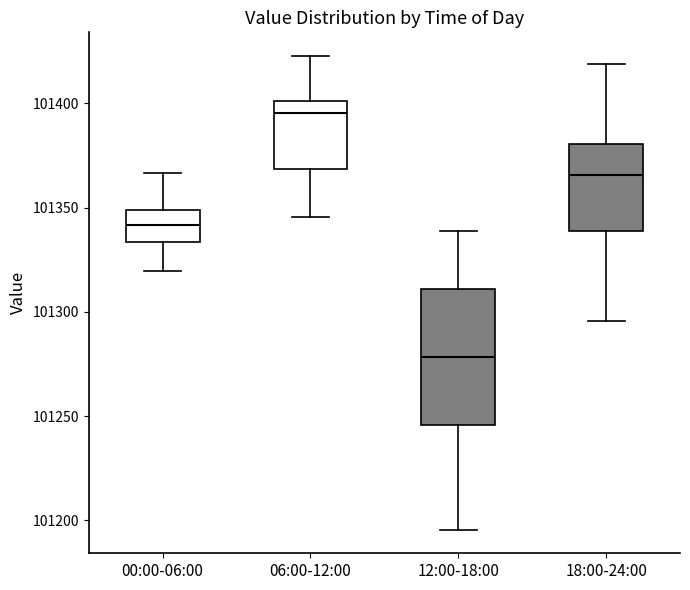

Where does the median line of the box for 18:00-24:00 sit on the y-axis? The values are not printed on the chart, so give them approximately, as read against the axis.

101365